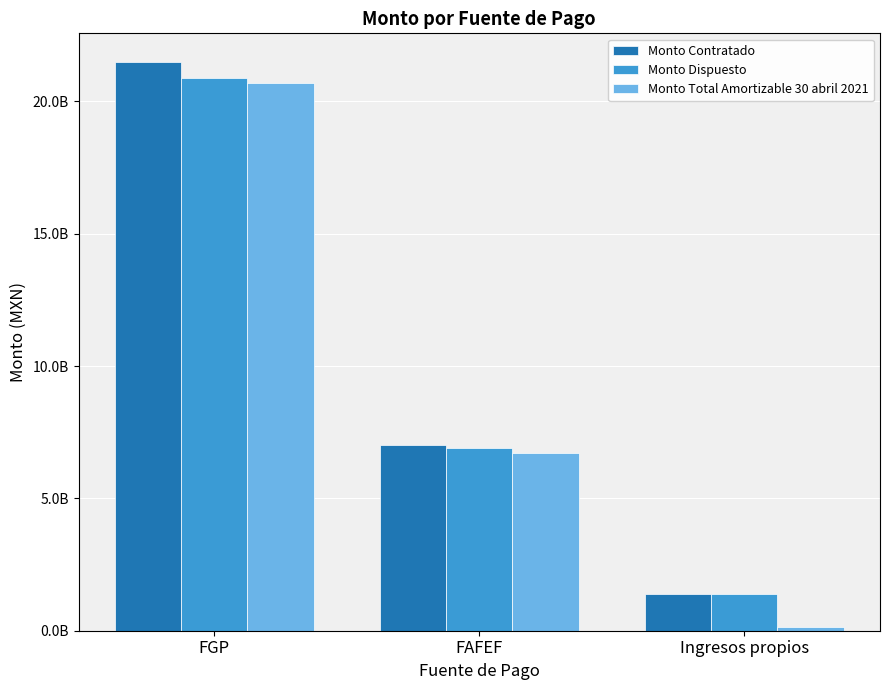

Where is Monto Dispuesto nearest to the value 11135881340?

FAFEF